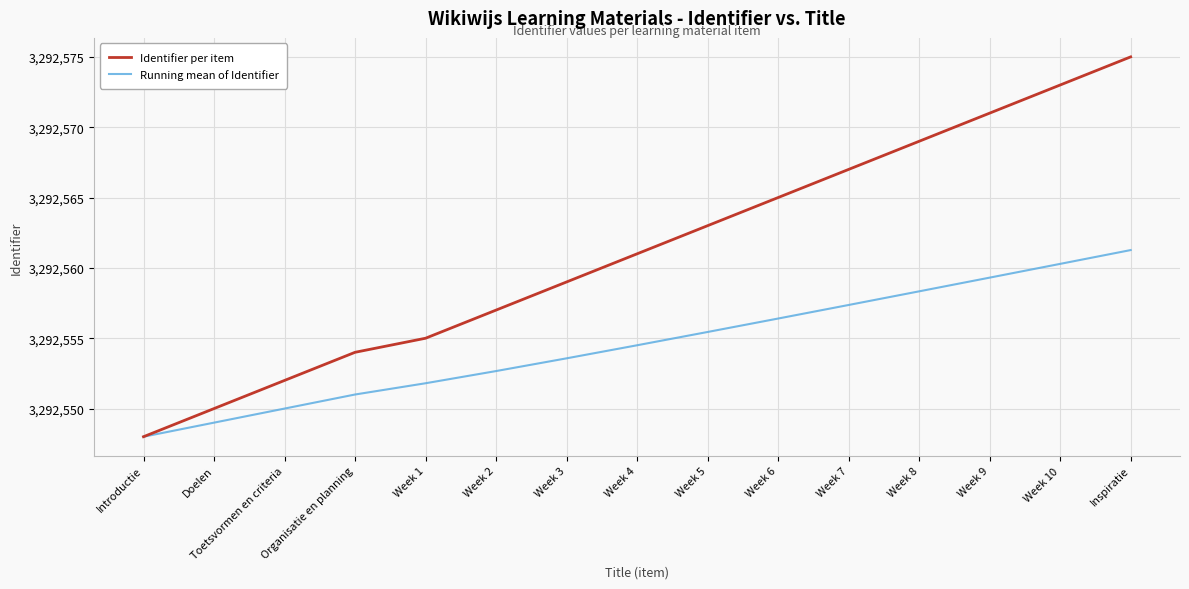

Which series has the largest total across all categories?

Identifier per item